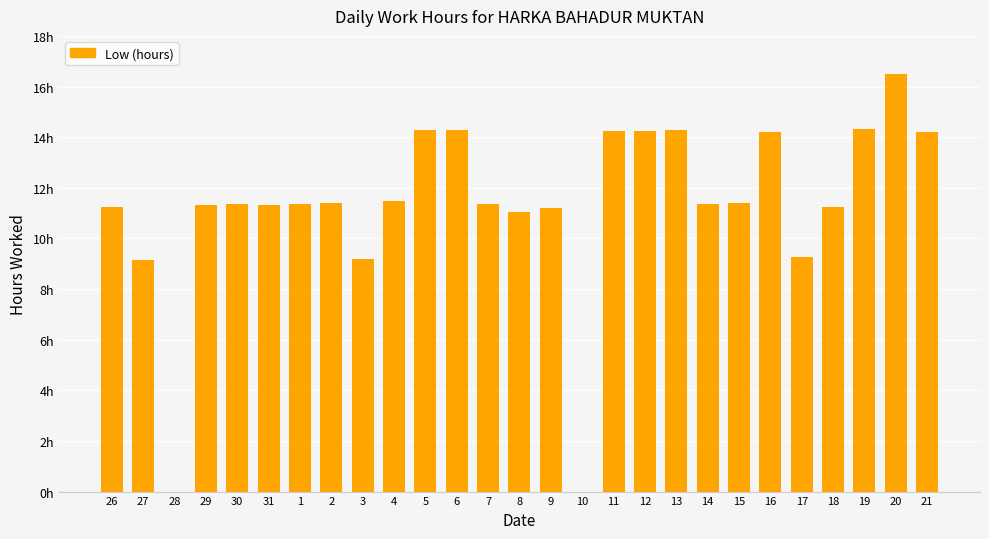

What position from the right is 15?

7